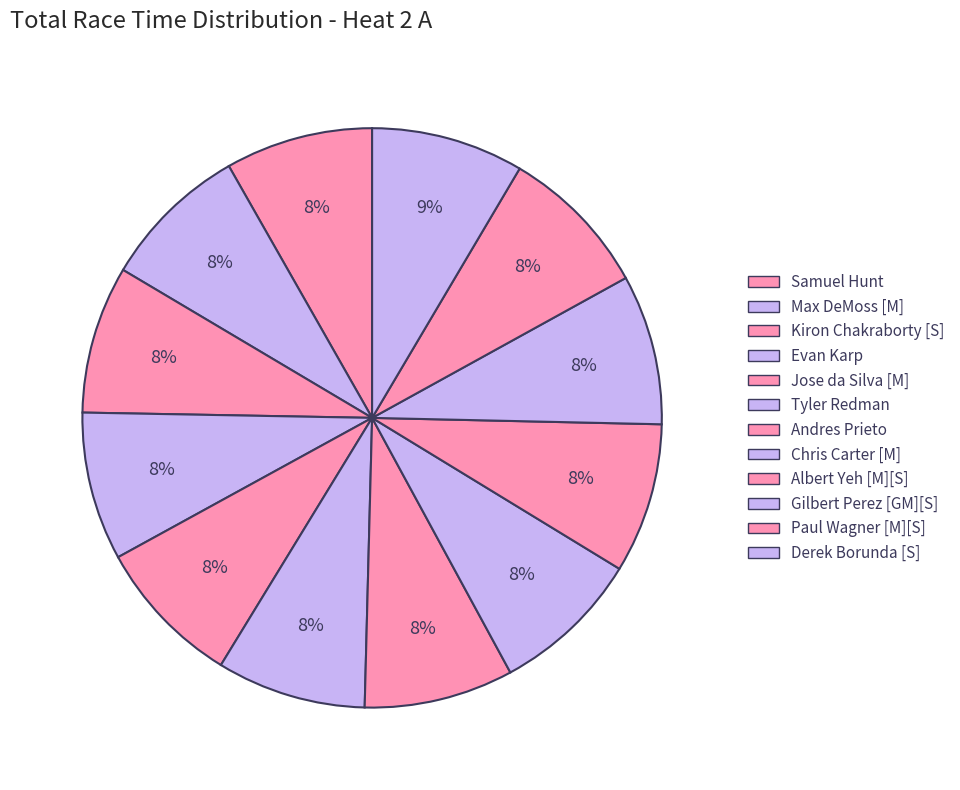

To the nearest percent, what is the average slice percentage?

8%